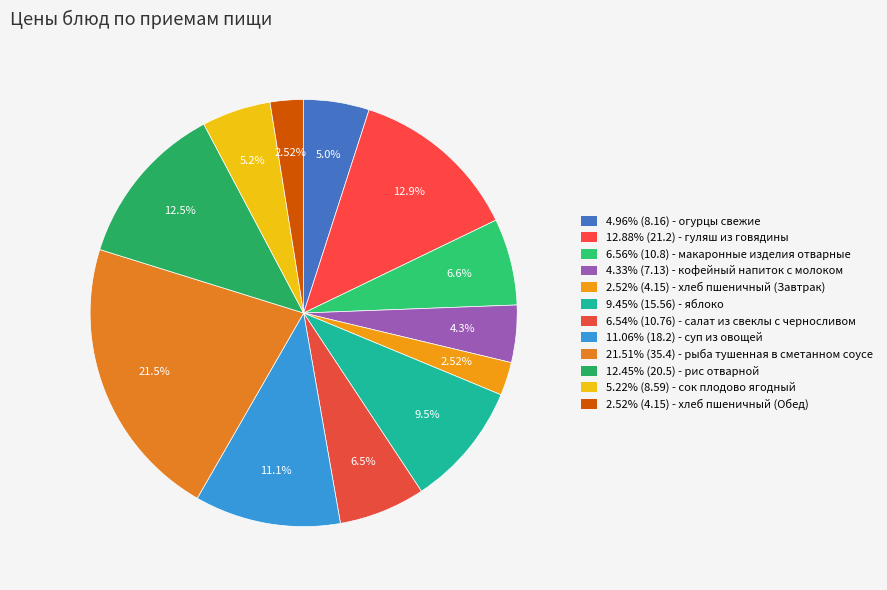

How many slices are in this pie chart?

12